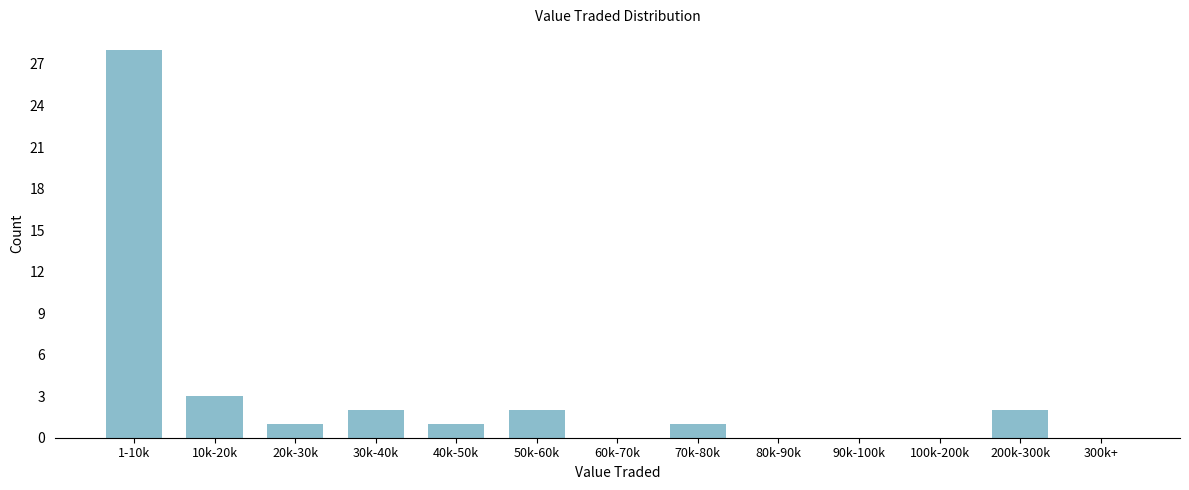

Reading left to right, list all the values displayed in this chart.

1-10k=28	10k-20k=3	20k-30k=1	30k-40k=2	40k-50k=1	50k-60k=2	60k-70k=0	70k-80k=1	80k-90k=0	90k-100k=0	100k-200k=0	200k-300k=2	300k+=0